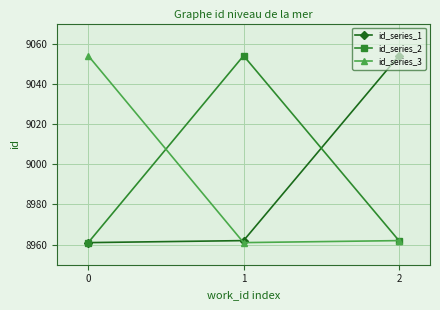

How many lines are shown in the chart?

3